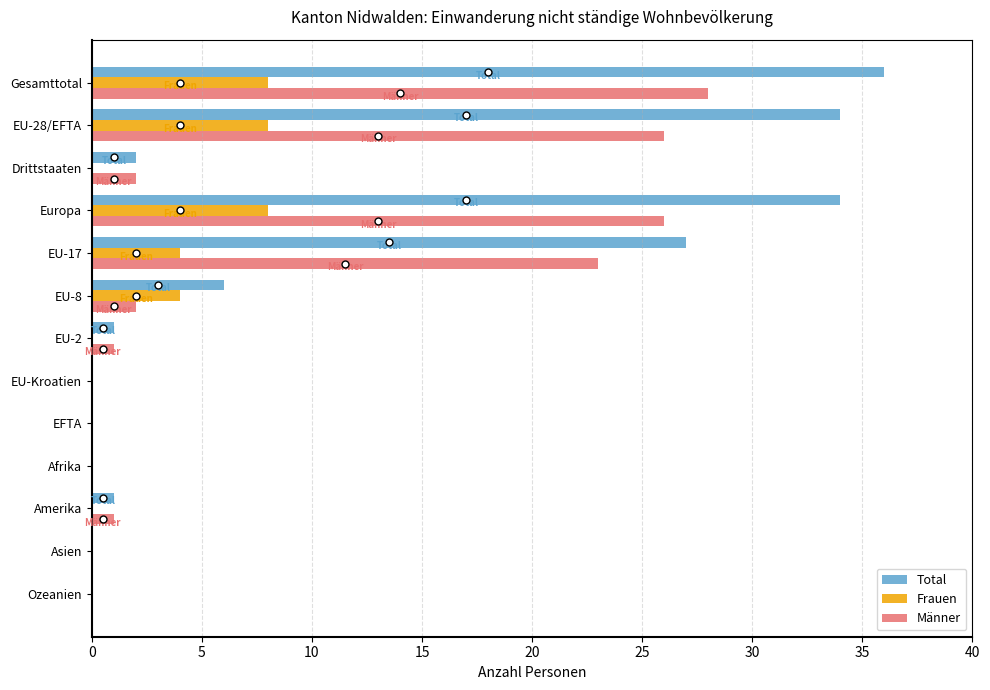

Which category has the highest value in the Total series?

Gesamttotal